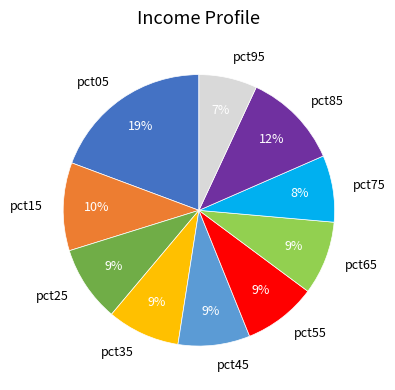

How many segments does this pie chart have?

10